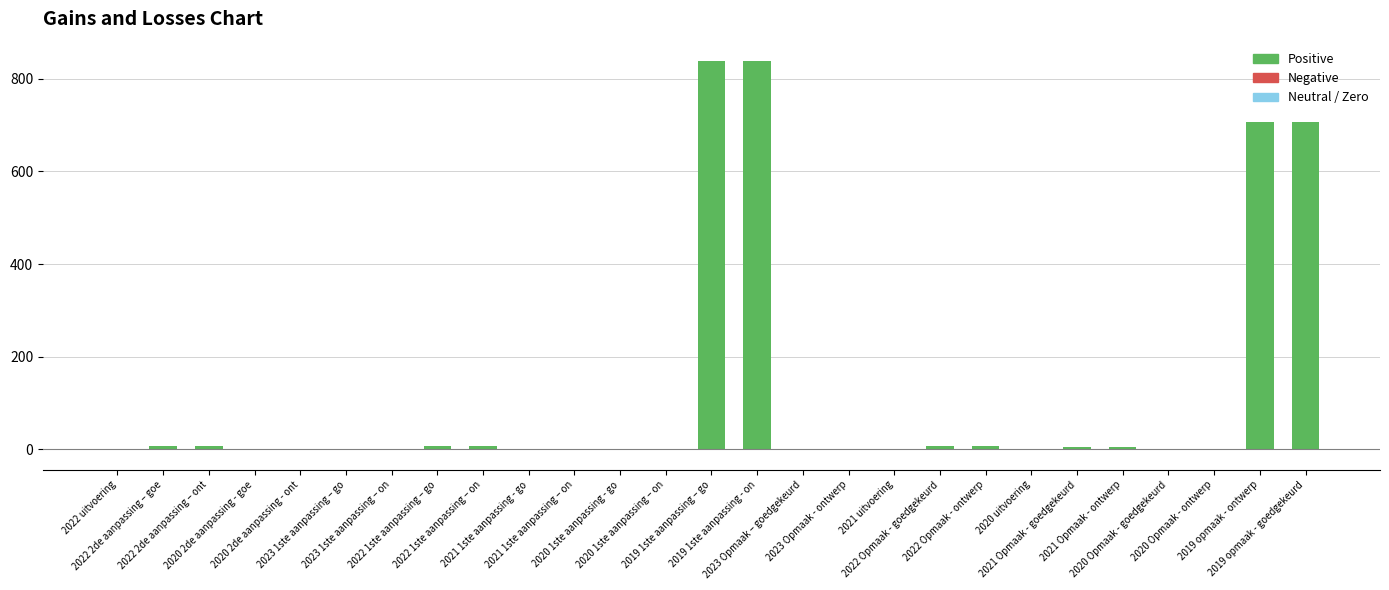

What is the sum of all values?

3140